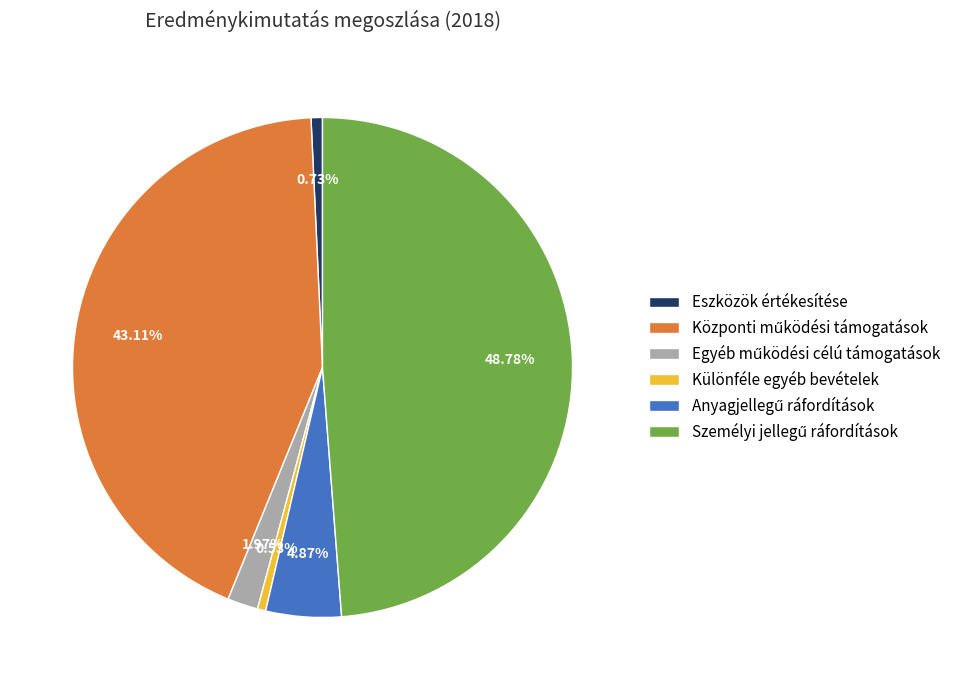

Does any single category account for the majority?

No